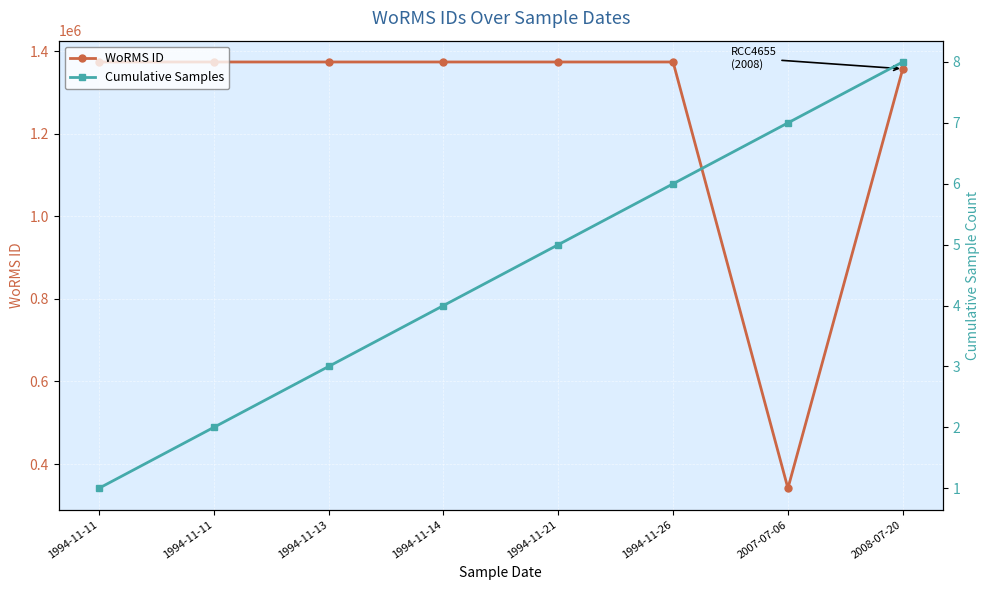

Reading left to right, what are all the values shown in this chart?

WoRMS ID: 1994-11-11=1373545	1994-11-11=1373545	1994-11-13=1373543	1994-11-14=1373543	1994-11-21=1373545	1994-11-26=1373543	2007-07-06=341361	2008-07-20=1356943
Cumulative Samples: 1994-11-11=1	1994-11-11=2	1994-11-13=3	1994-11-14=4	1994-11-21=5	1994-11-26=6	2007-07-06=7	2008-07-20=8